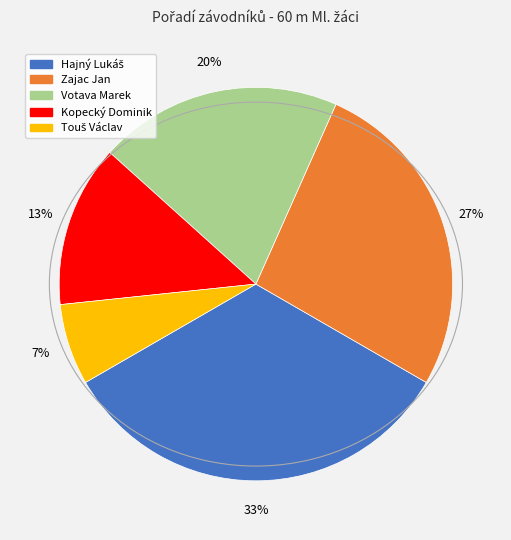

Does Votava Marek account for over 50% of the chart?

No